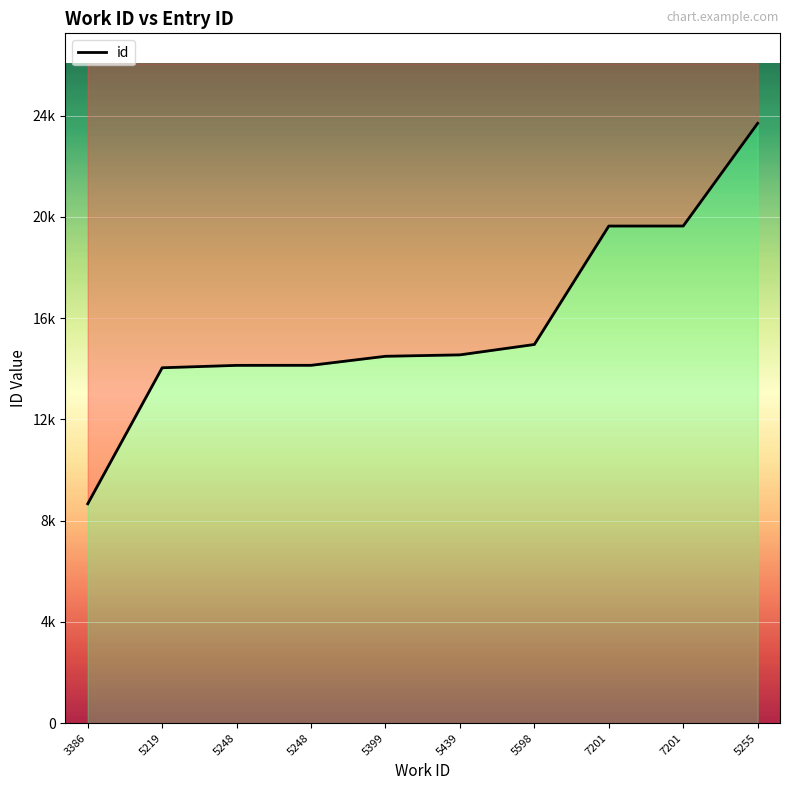

List the labels in order of value, smallest first.

3386, 5219, 5248, 5248, 5399, 5439, 5598, 7201, 7201, 5255